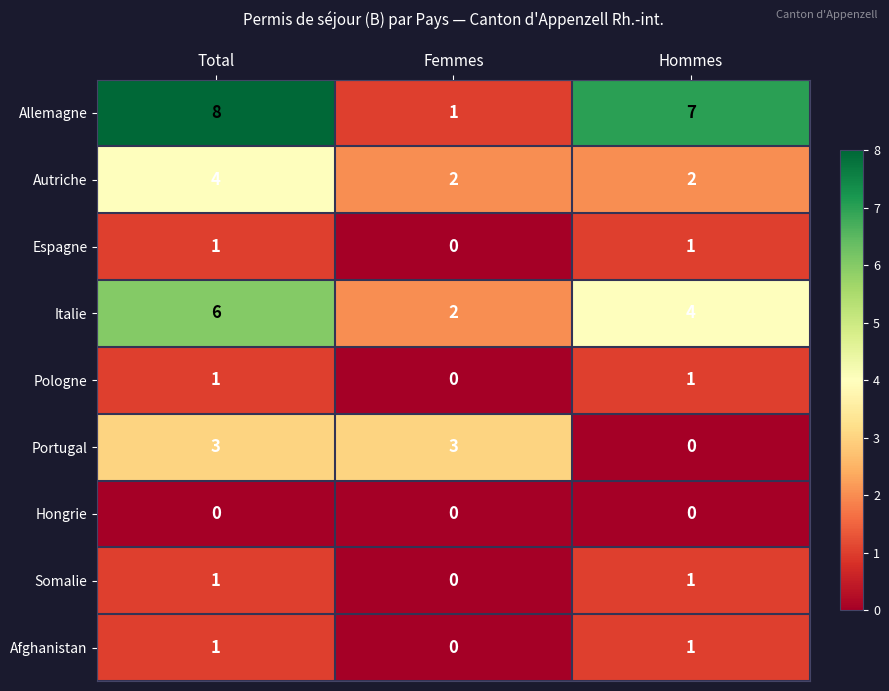

At which label is Afghanistan closest to 0?

Femmes